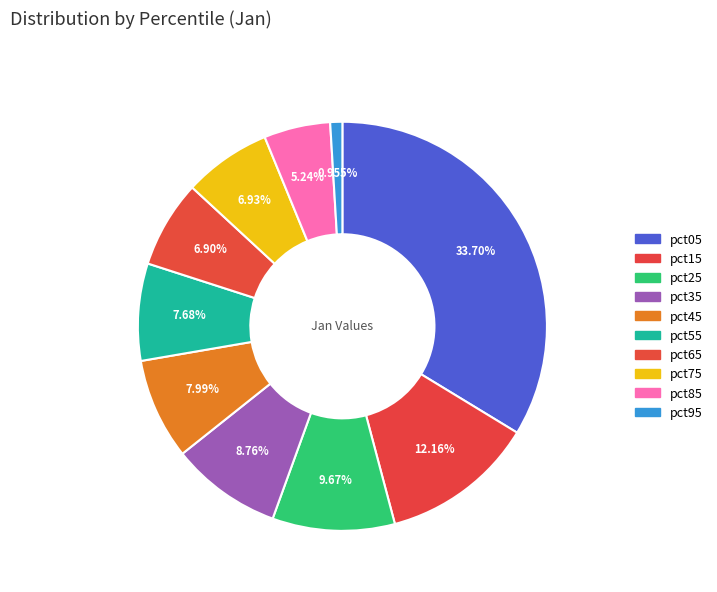

Rank the categories by value from lowest to highest.

pct95, pct85, pct65, pct75, pct55, pct45, pct35, pct25, pct15, pct05